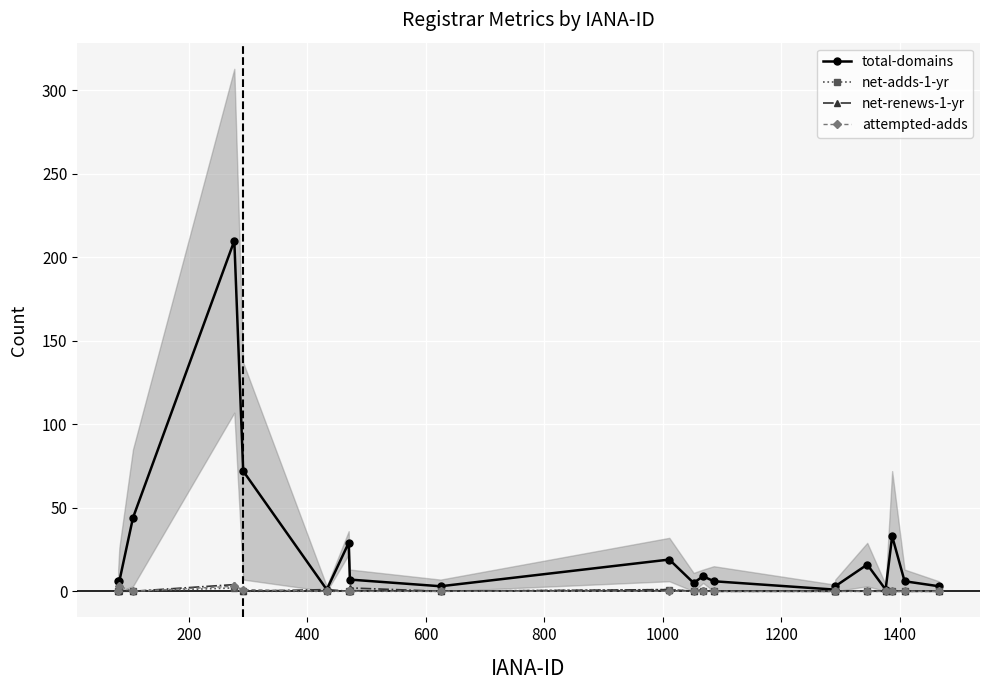

True or false: total-domains has more than 1 interior local peaks.

True